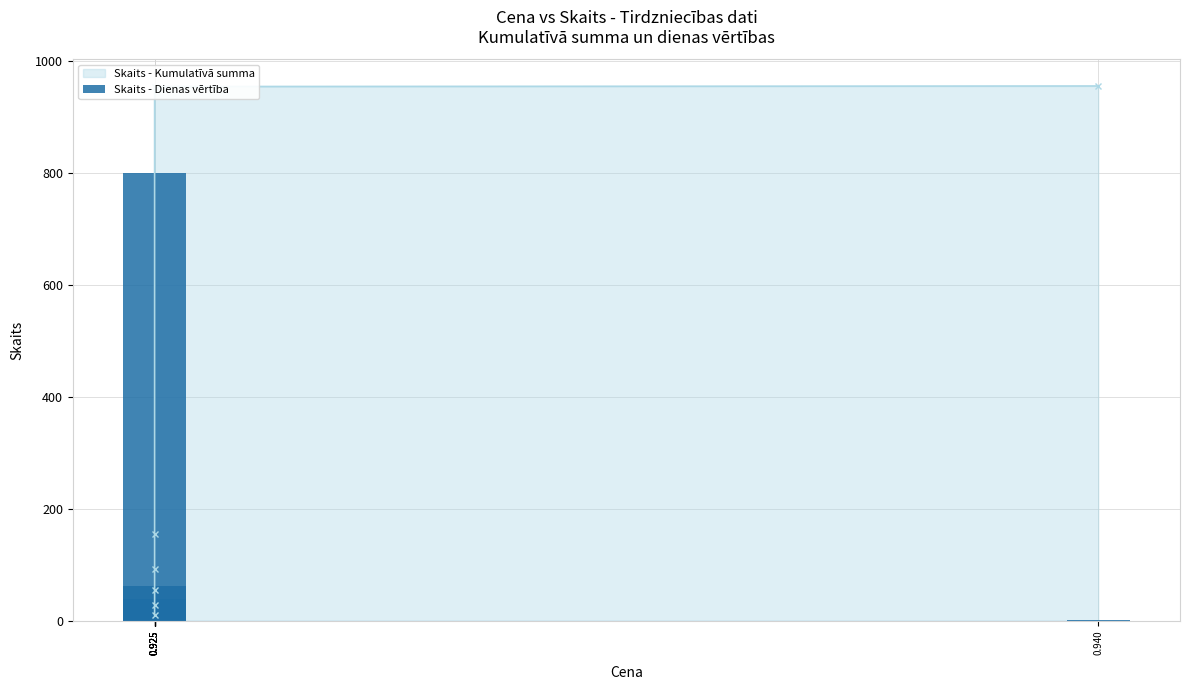

Is it true that the value at 0.925 is 38?

True